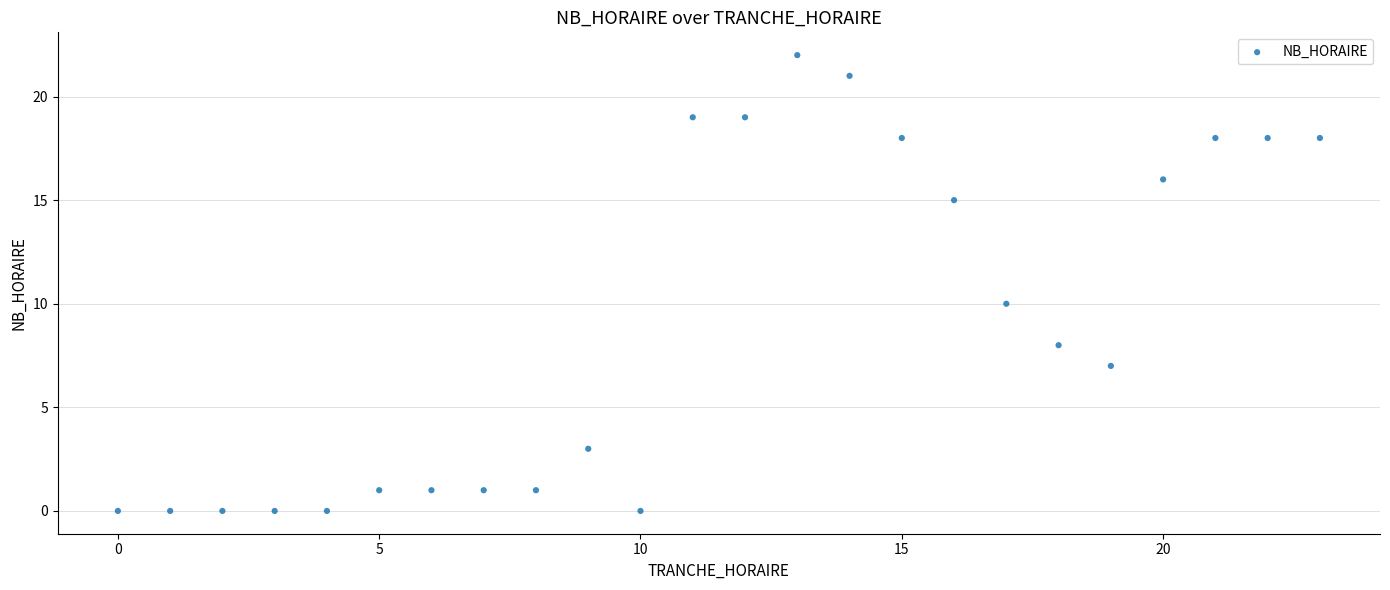

What Y value in the scatter plot is closest to 11?

10